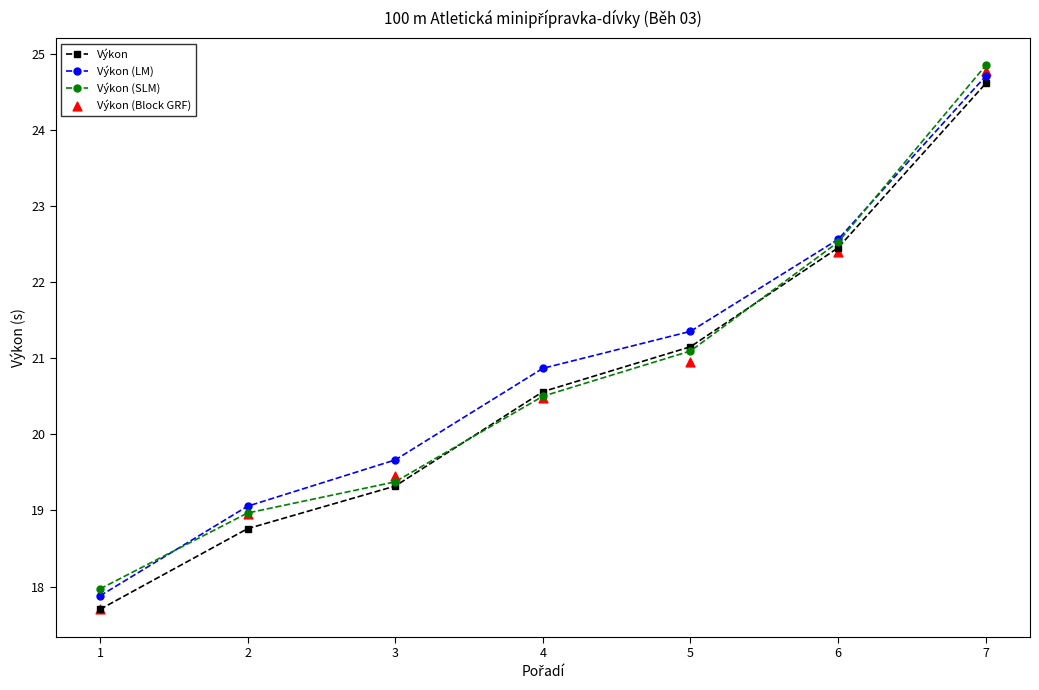

Is the value of Výkon (Block GRF) at 7 greater than the value of Výkon (LM) at 5?

Yes